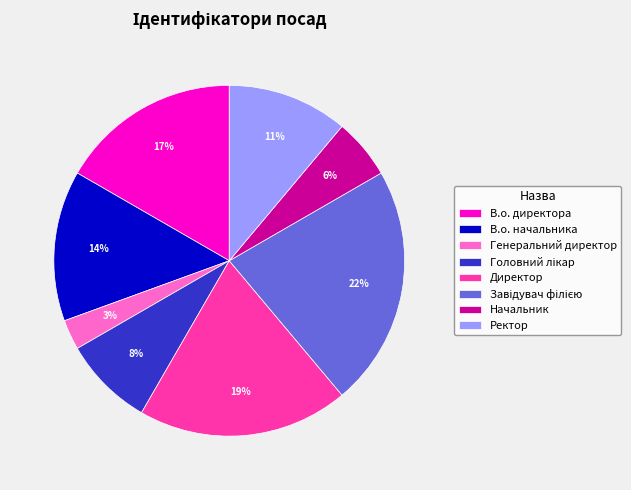

Is there a majority slice in this chart?

No